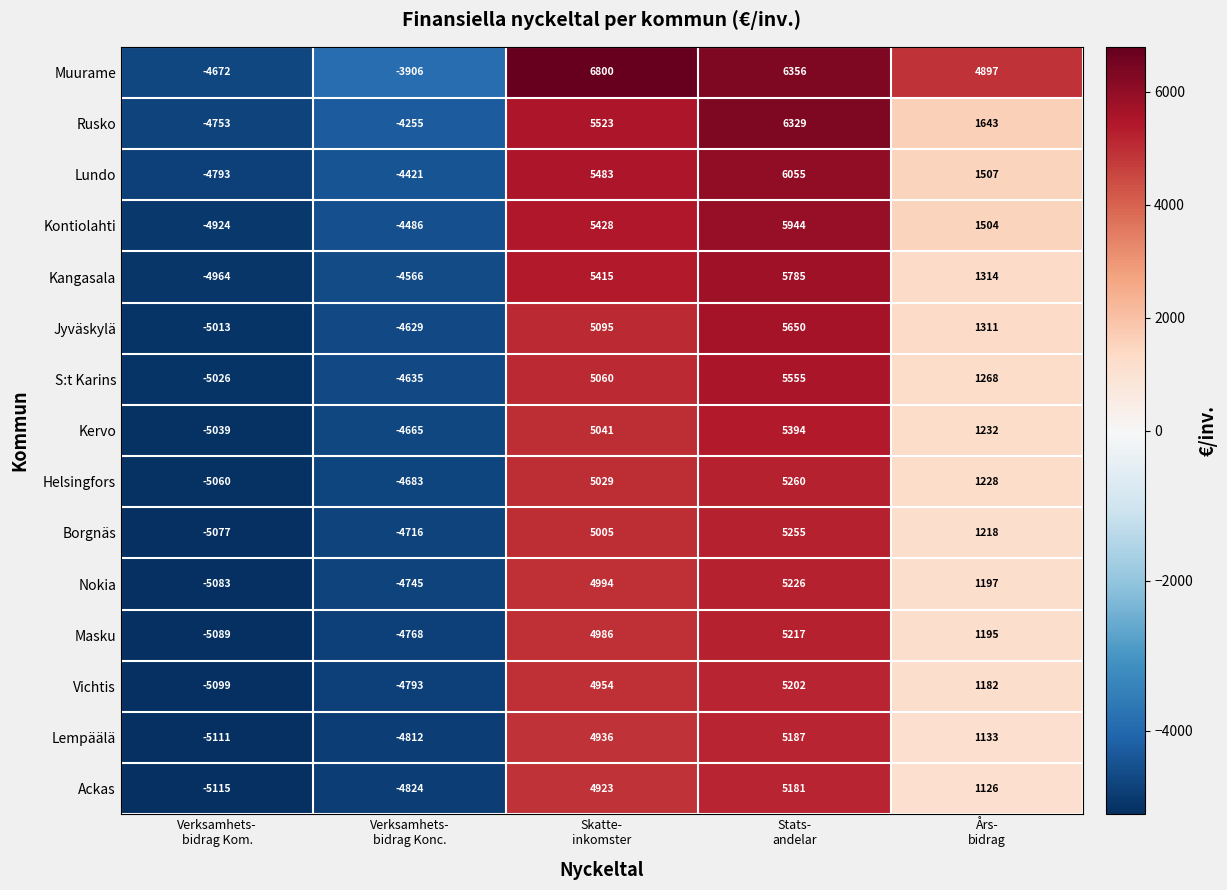

How many data points does each series have?

5